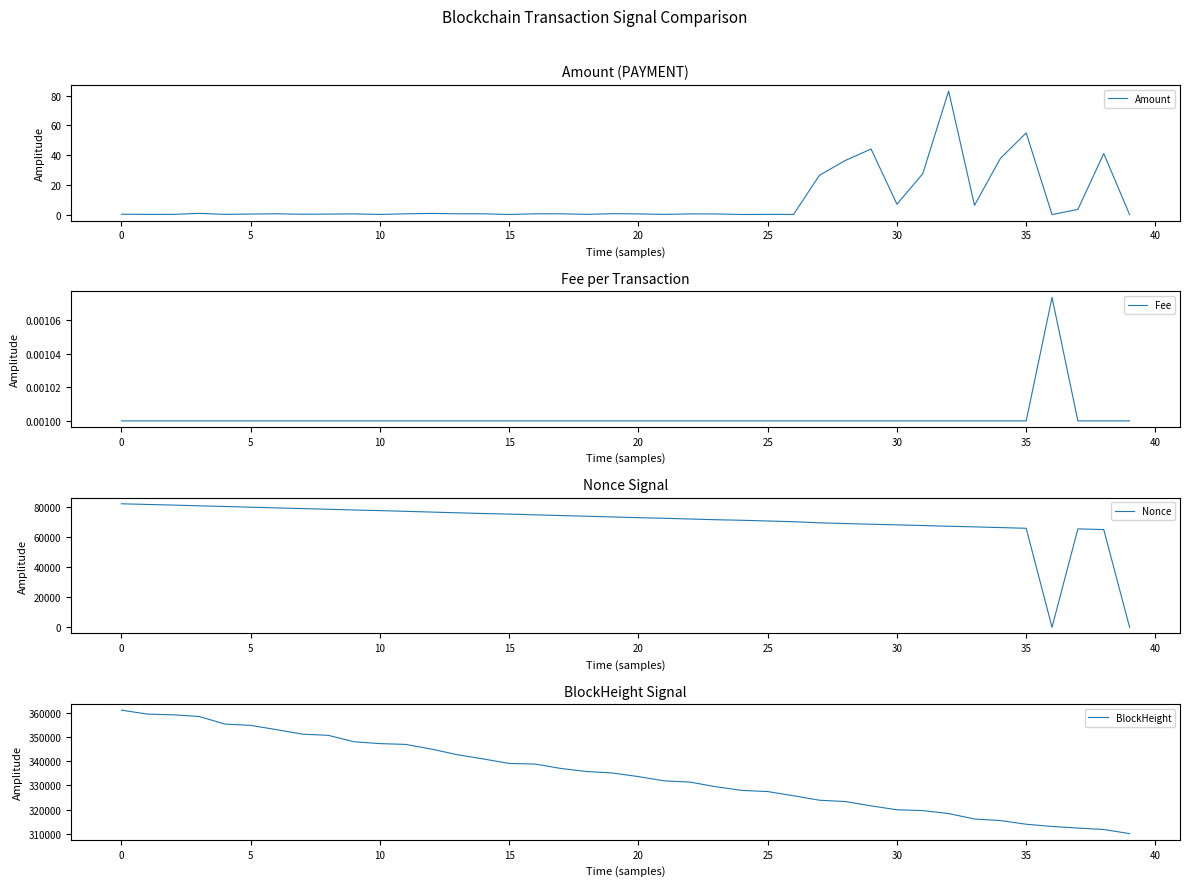

The Fee series shows 0.0 at 30. True or false?

False